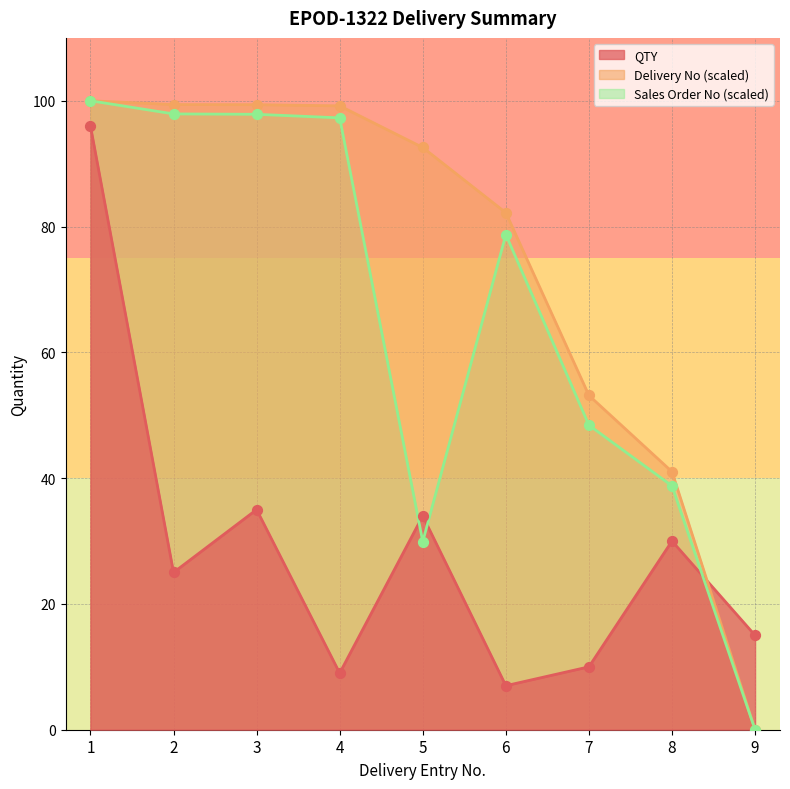

What is the total value across all series at 7?

111.6